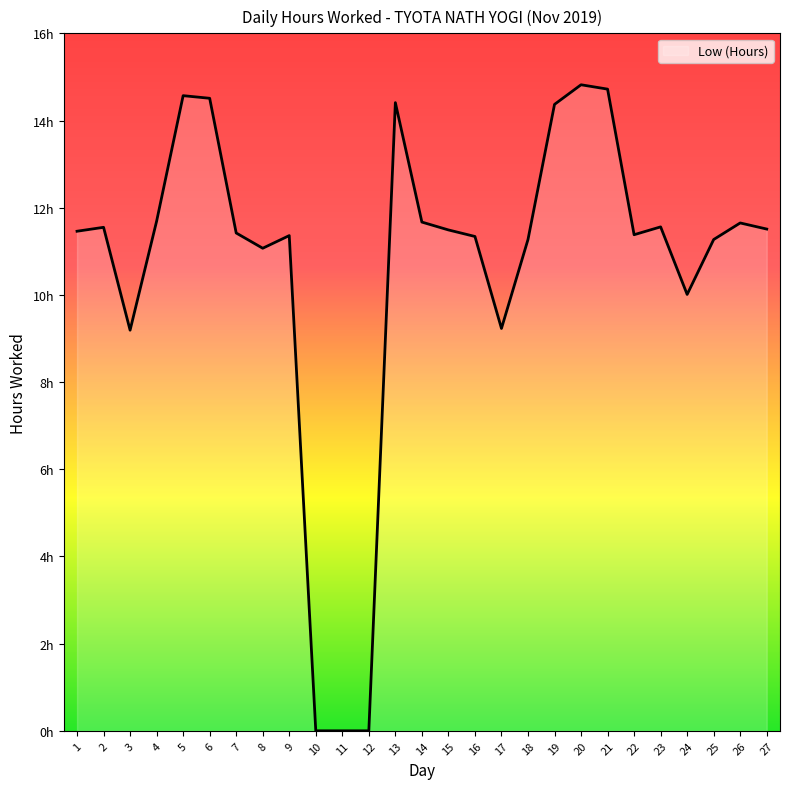

Is this an area chart (filled region under the line)?

Yes